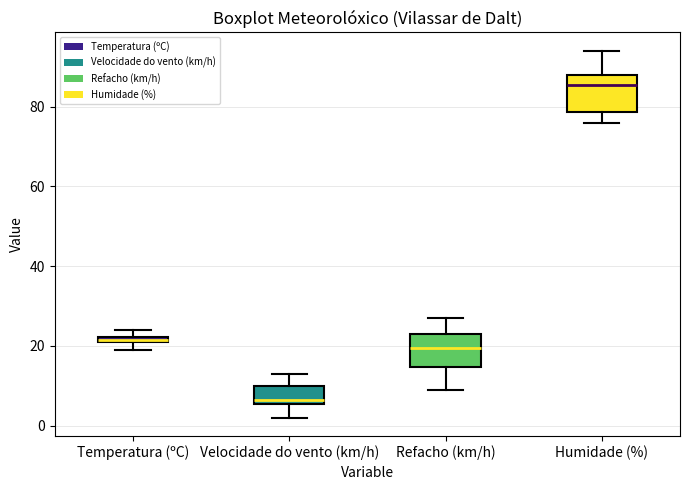

Where does the lower whisker of the box for Humidade (%) end on the y-axis? The values are not printed on the chart, so give them approximately, as read against the axis.

76